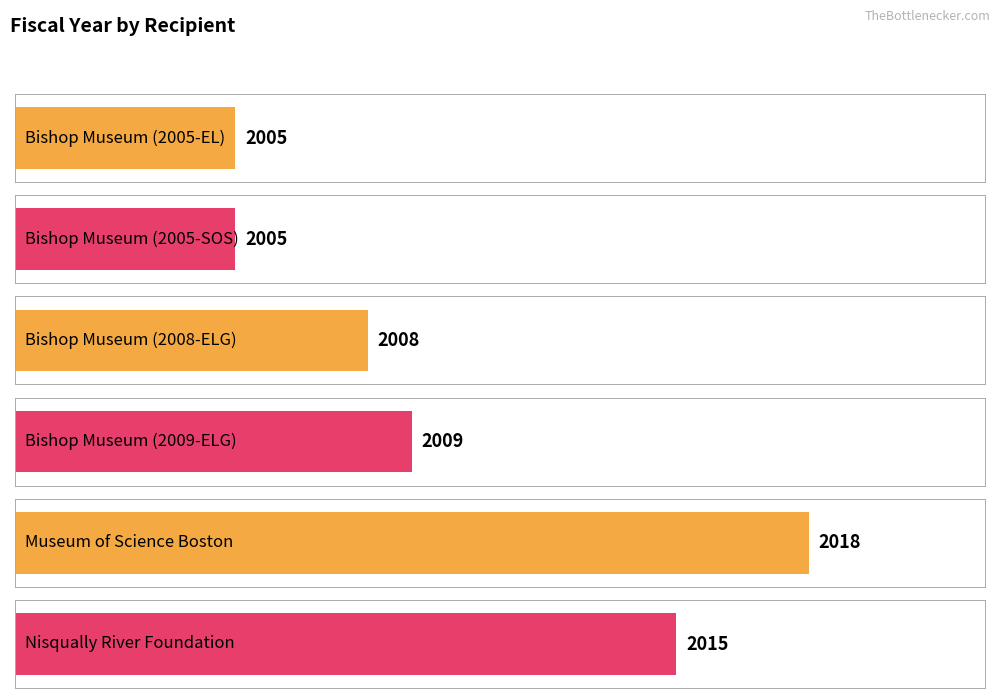

How many data points does each series have?

6